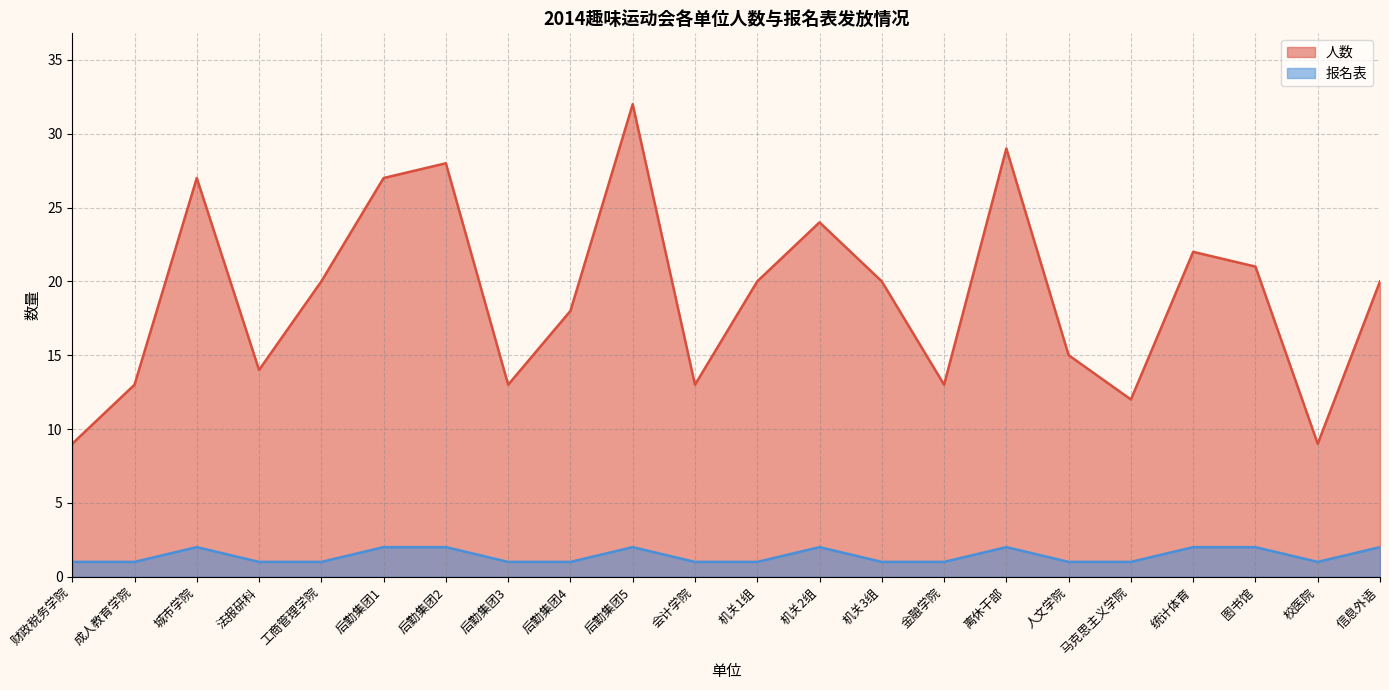

The 人数 series shows 8 at 人文学院. True or false?

False